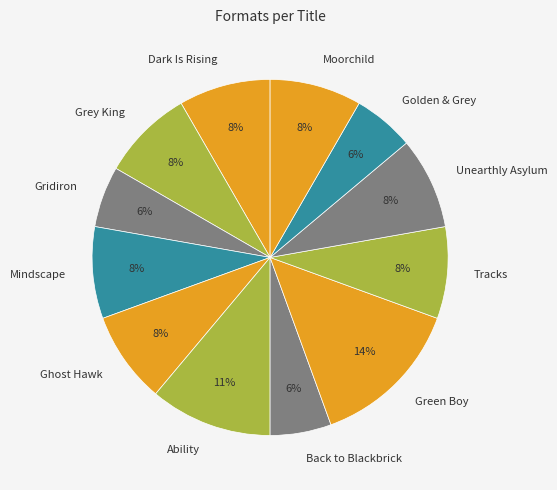

To the nearest percent, what portion does Ghost Hawk represent?

8%